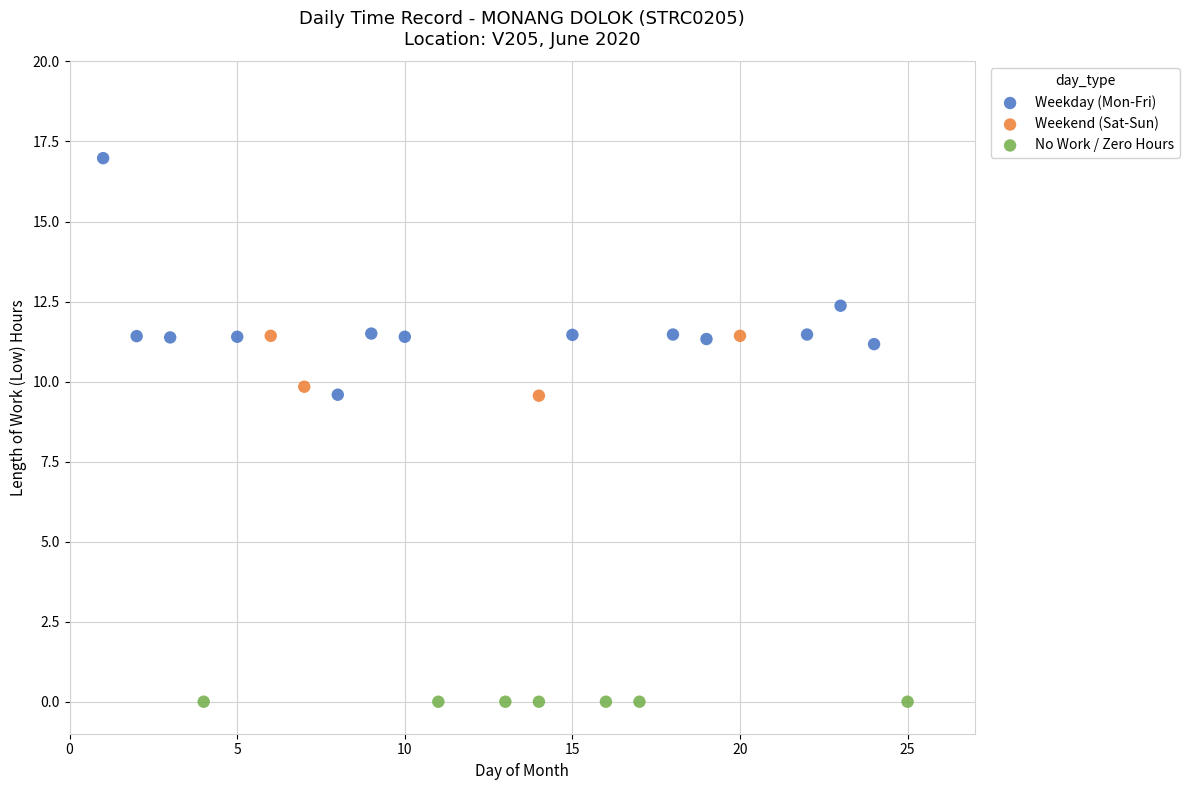

Which series contains the highest Y value?

Weekday (Mon-Fri)